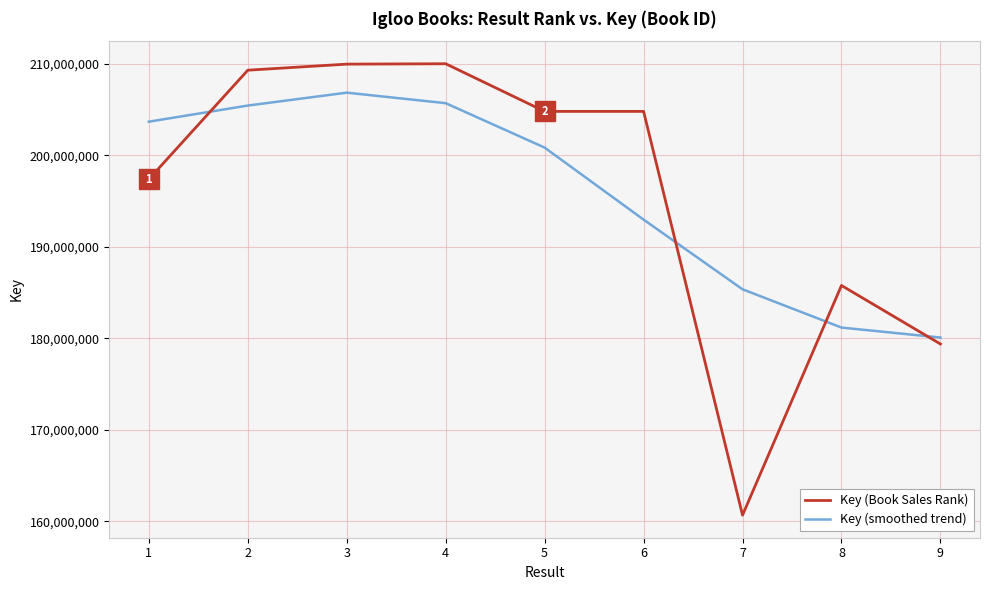

Which series has the widest spread of values?

Key (Book Sales Rank)